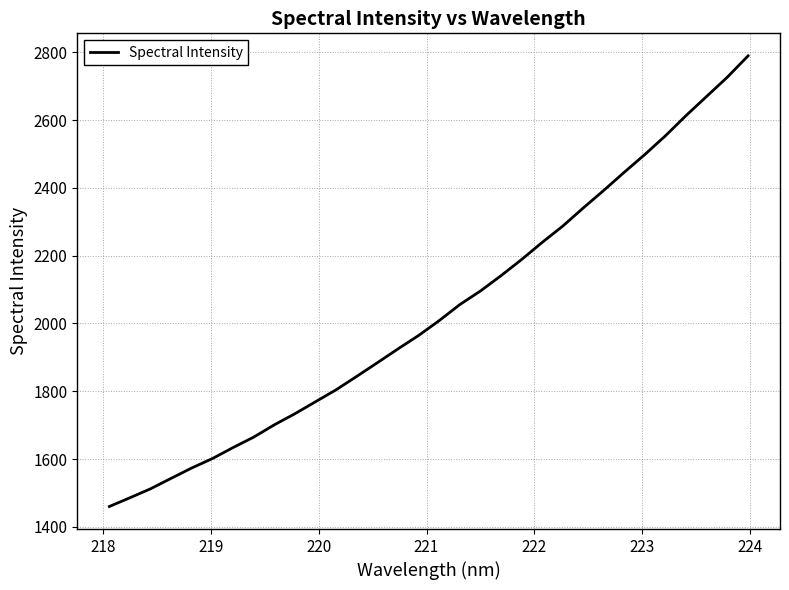

What is the minimum value shown in the chart?

1459.9